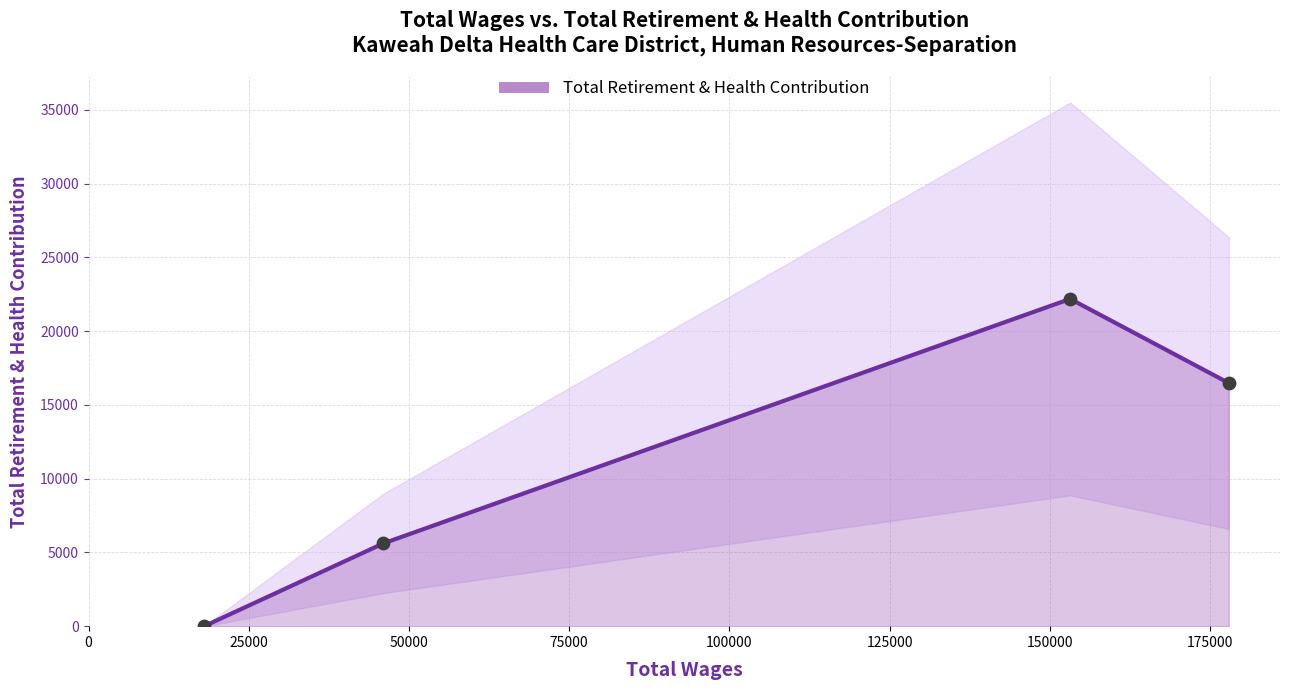

Approximately how many times larger is the value at 25000 compared to 50000?

0.3